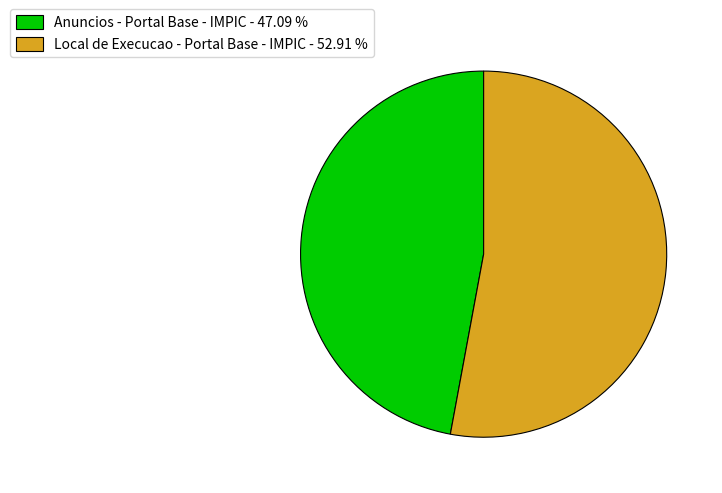

Combined, do Local de Execucao - Portal Base - IMPIC and Anuncios - Portal Base - IMPIC account for over 50%?

Yes